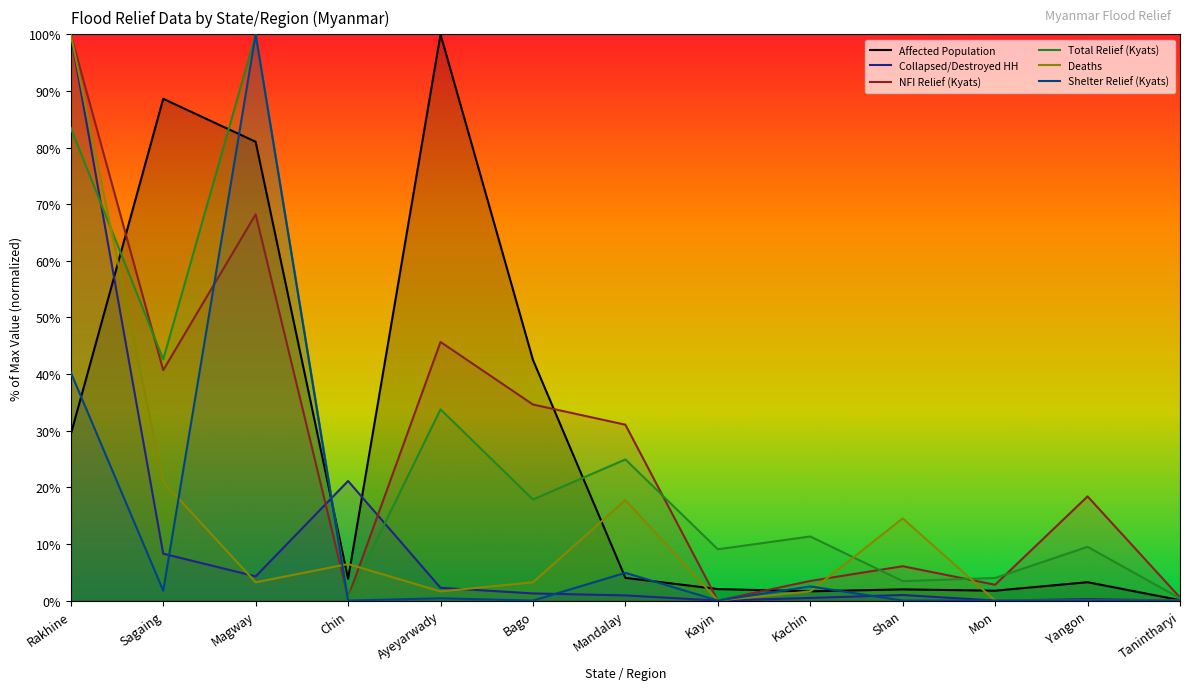

What is the highest value of the Collapsed/Destroyed HH series?

100.0